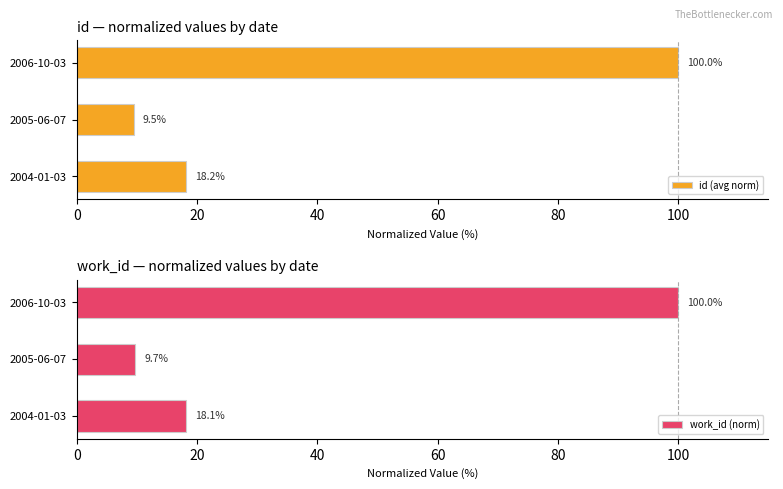

The value of id (avg norm) at 2006-10-03 is 41.8. True or false?

False